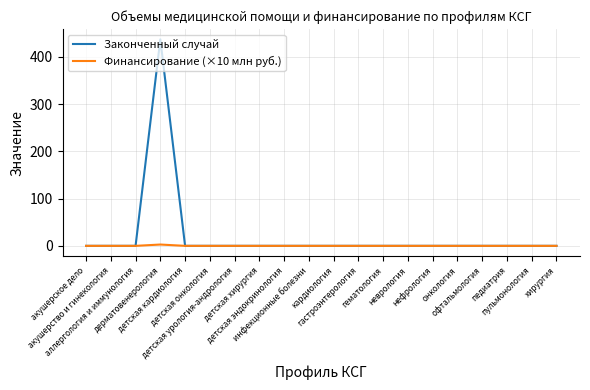

Which series has the largest range (max minus min)?

Законченный случай